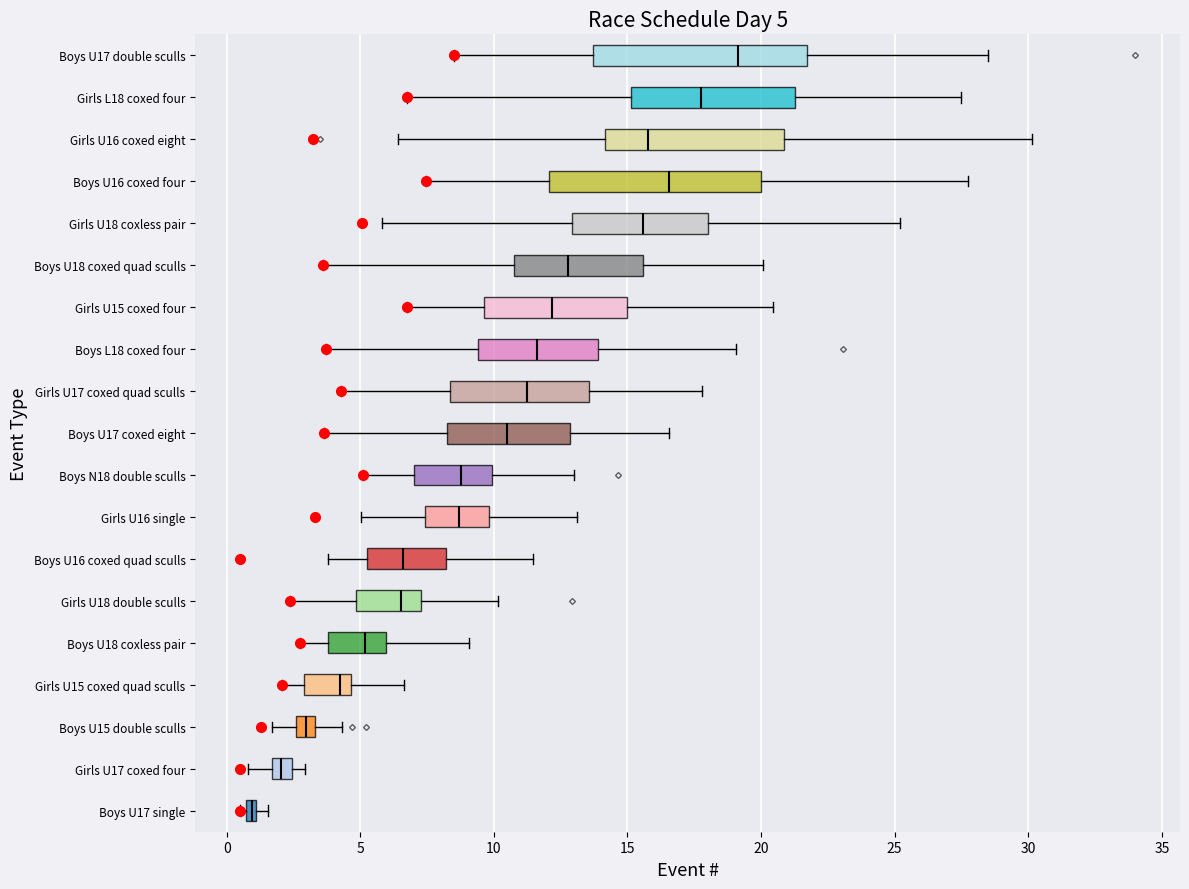

Which box's median line is the furthest to the right?

Boys U17 double sculls